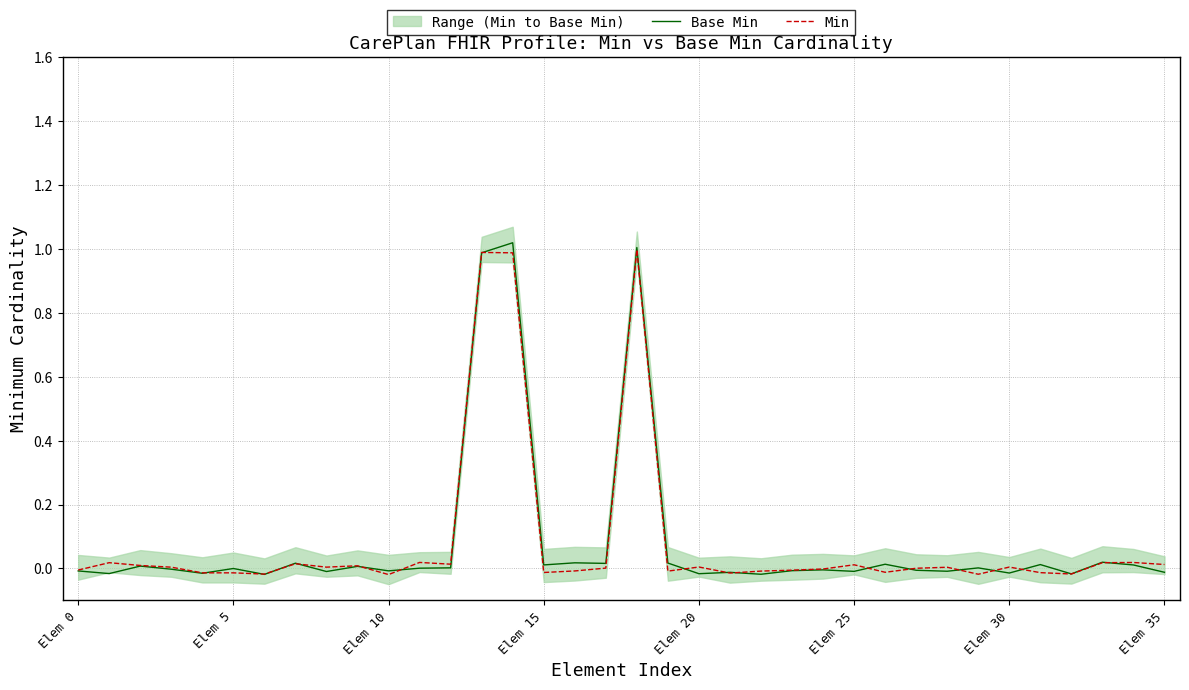

What is the difference between the second highest and second lowest values in the Base Min series?

1.0